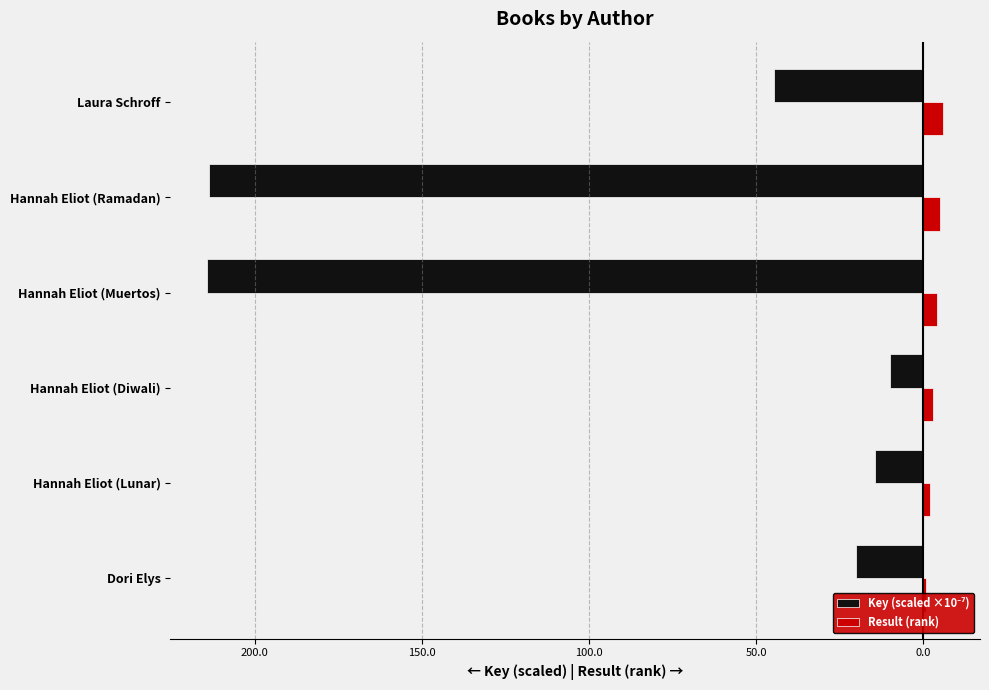

Reading left to right, list all the values displayed in this chart.

Key (scaled ×10⁻⁷): -20.0	-14.5	-10.0	-214.2	-213.6	-44.6
Result (rank): 1.0	2.0	3.0	4.0	5.0	6.0